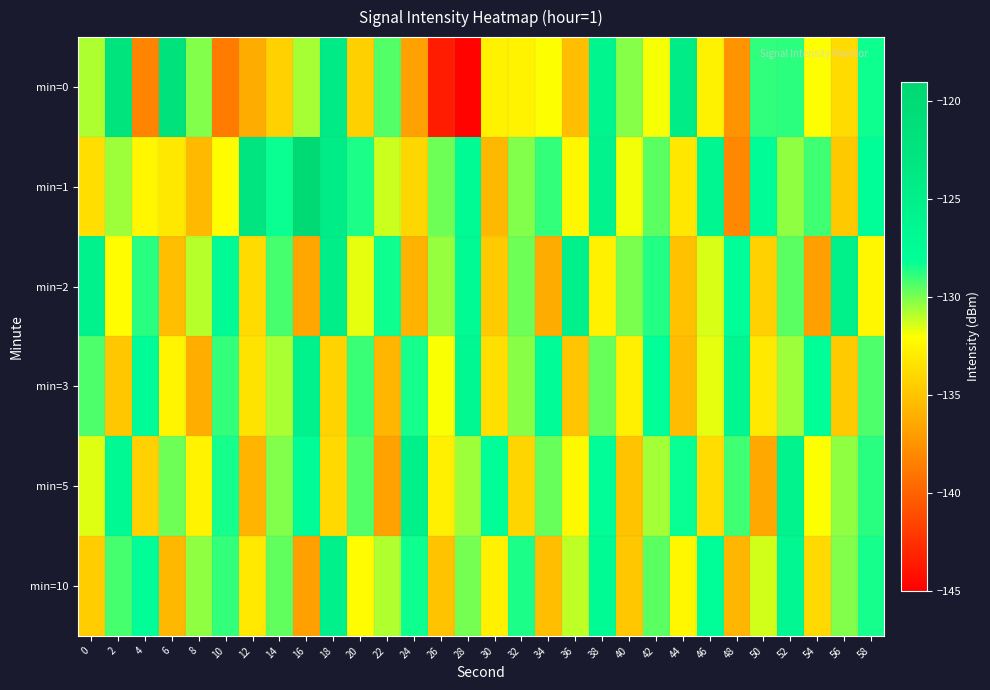

Which category has the lowest value across all series?

28